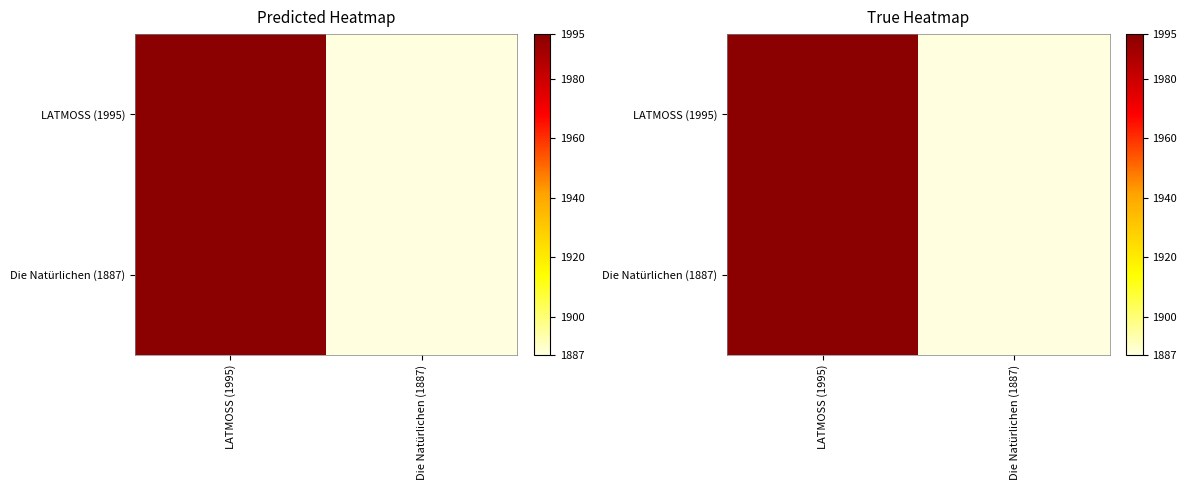

What is the maximum value for LATMOSS (1995)?

1995